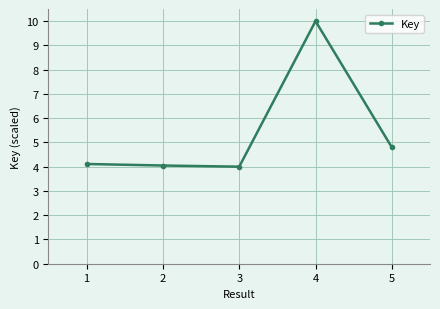

What is the greatest value displayed?

10.0